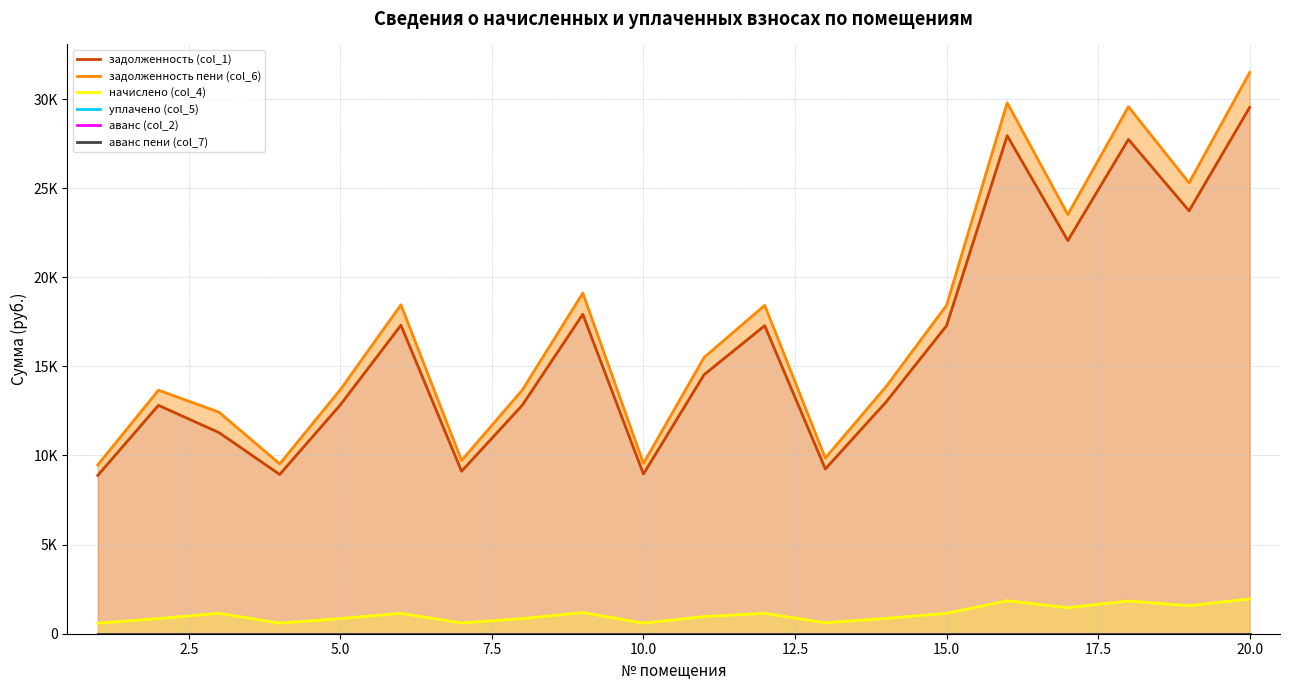

What is the difference between the maximum and second lowest values in the задолженность пени (col_6) series?

21959.6